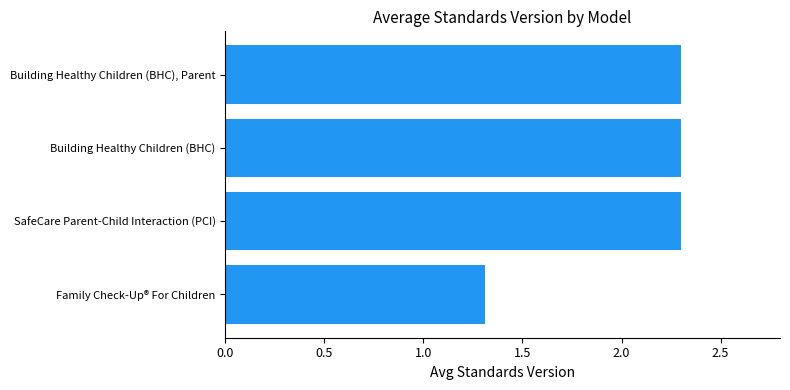

How many distinct data groups are displayed?

1